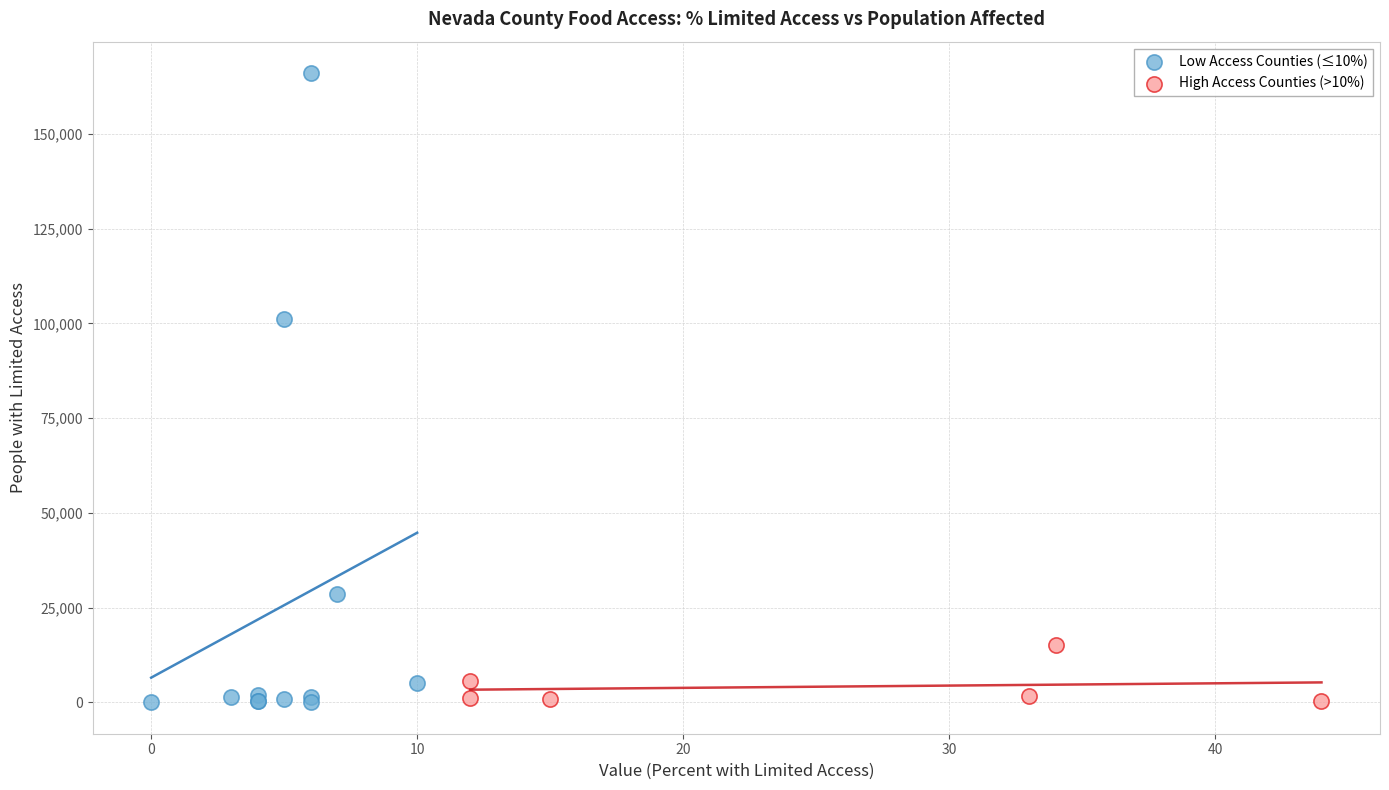

Which series has the widest spread of Y values?

Low Access Counties (≤10%)